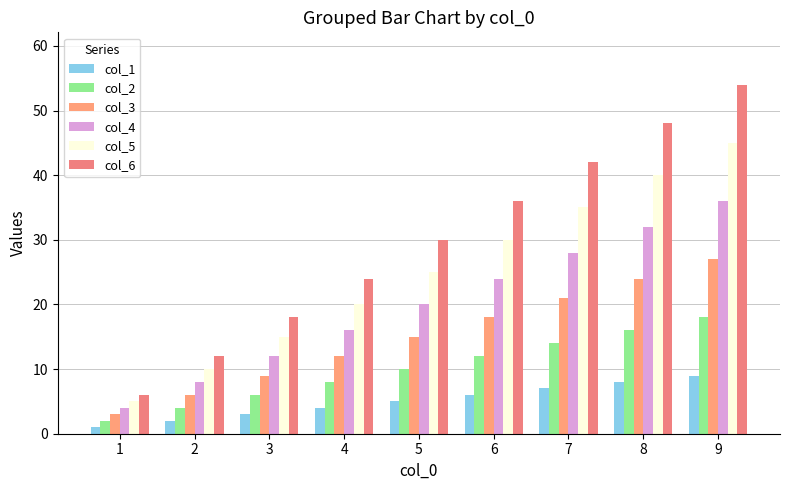

What is the sum of all col_2 values?

90